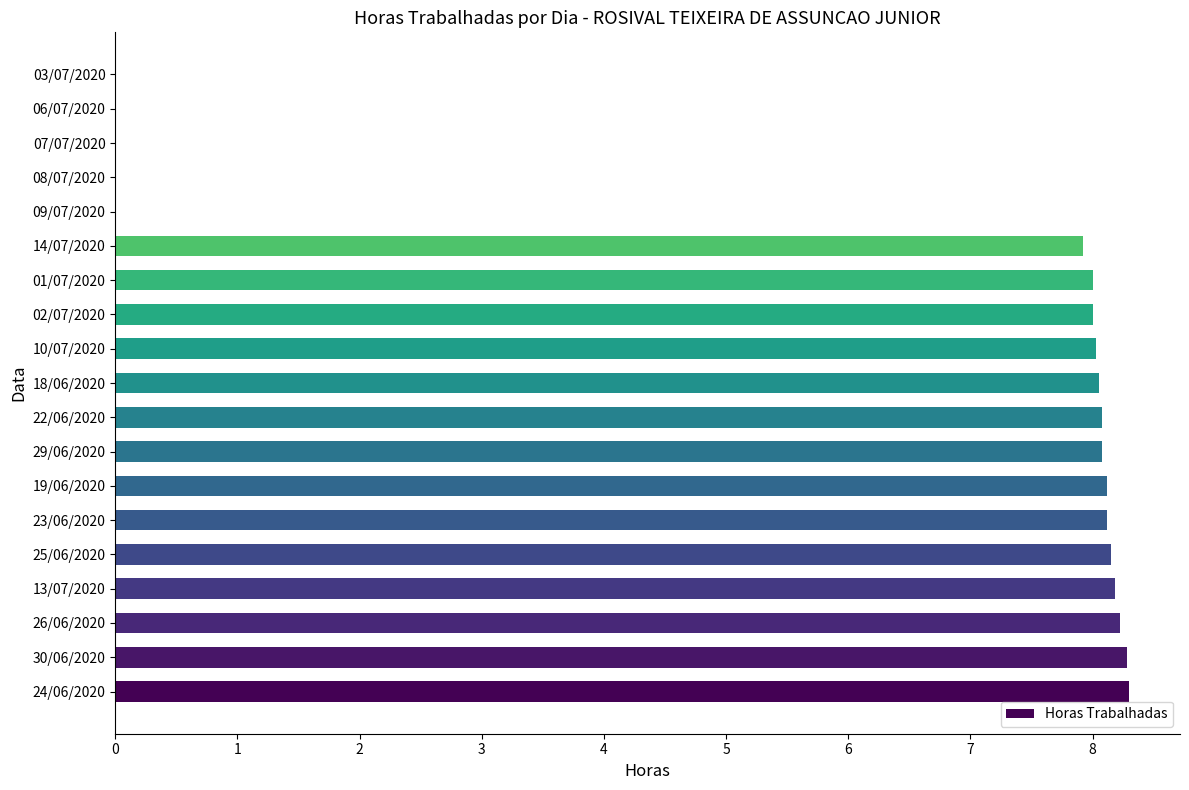

What is the maximum value shown in the chart?

8.3